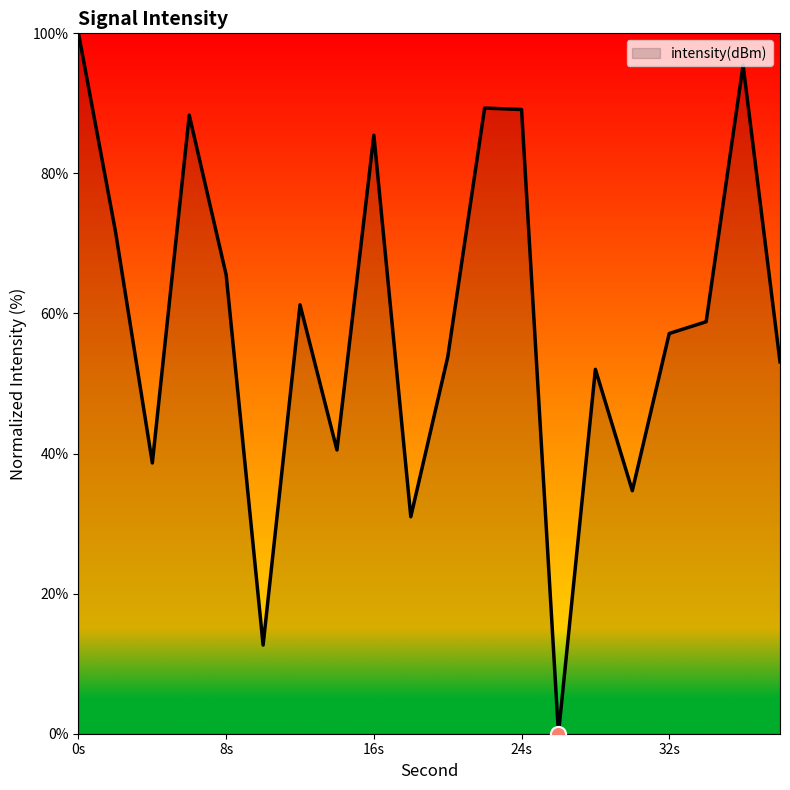

What is the difference between the maximum and minimum values?

100.0